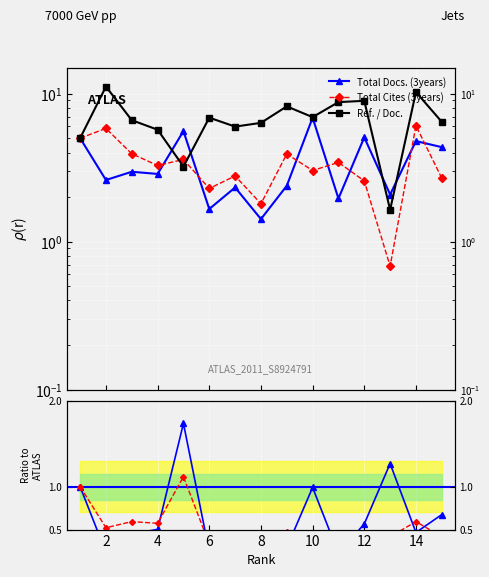

Is it true that Total Cites (3years) equals 0.3 at 12?

False